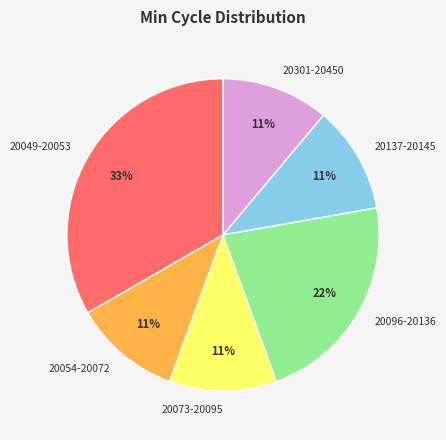

Is it true that 20137-20145 is 19% of the pie?

False